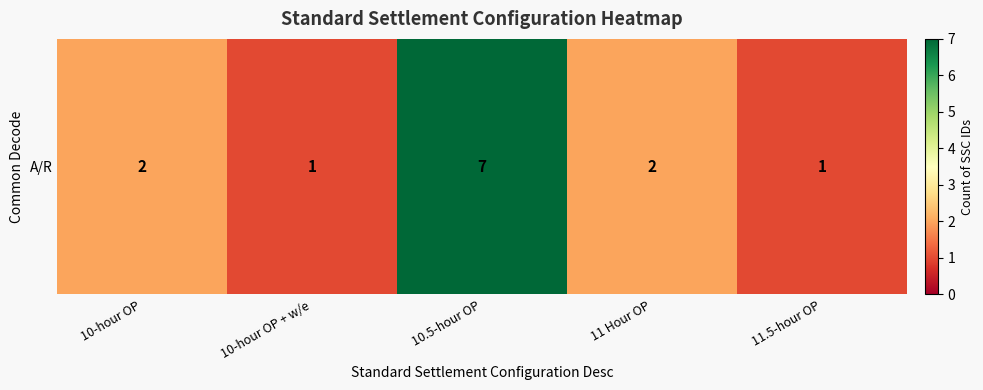

Approximately how many times larger is the value at 11.5-hour OP compared to 10-hour OP + w/e?

1.0